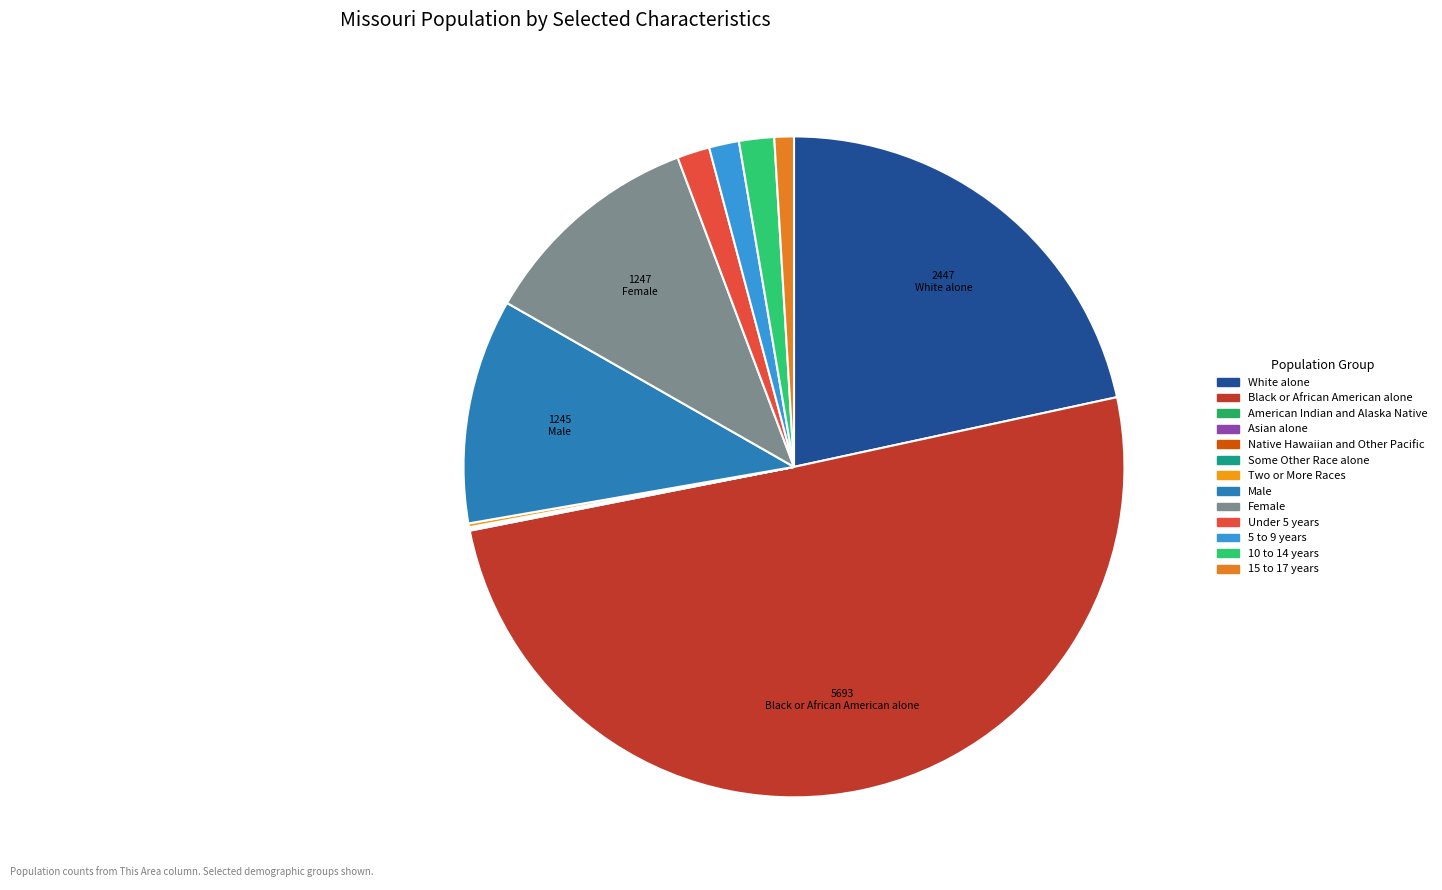

Count the number of slices in the pie.

13